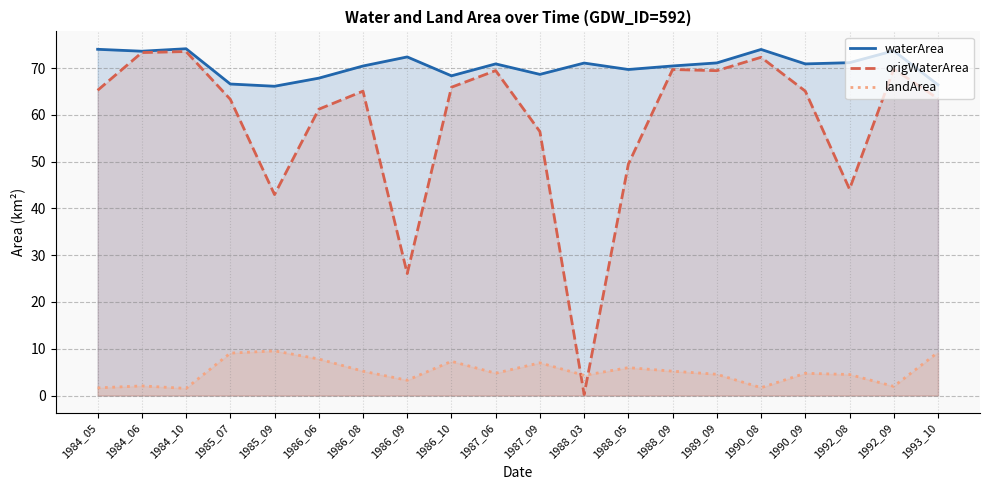

At which category is the sum across all series the highest?

1984_10